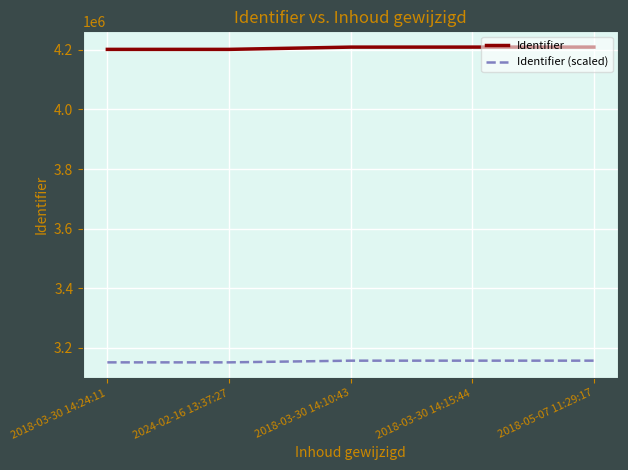

What are all the series names shown in the legend?

Identifier, Identifier (scaled)